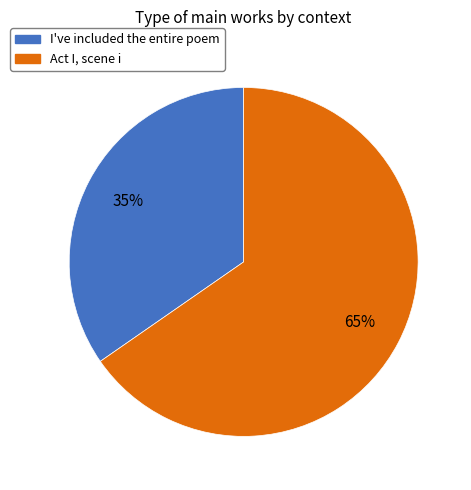

What is the majority slice?

Act I, scene i